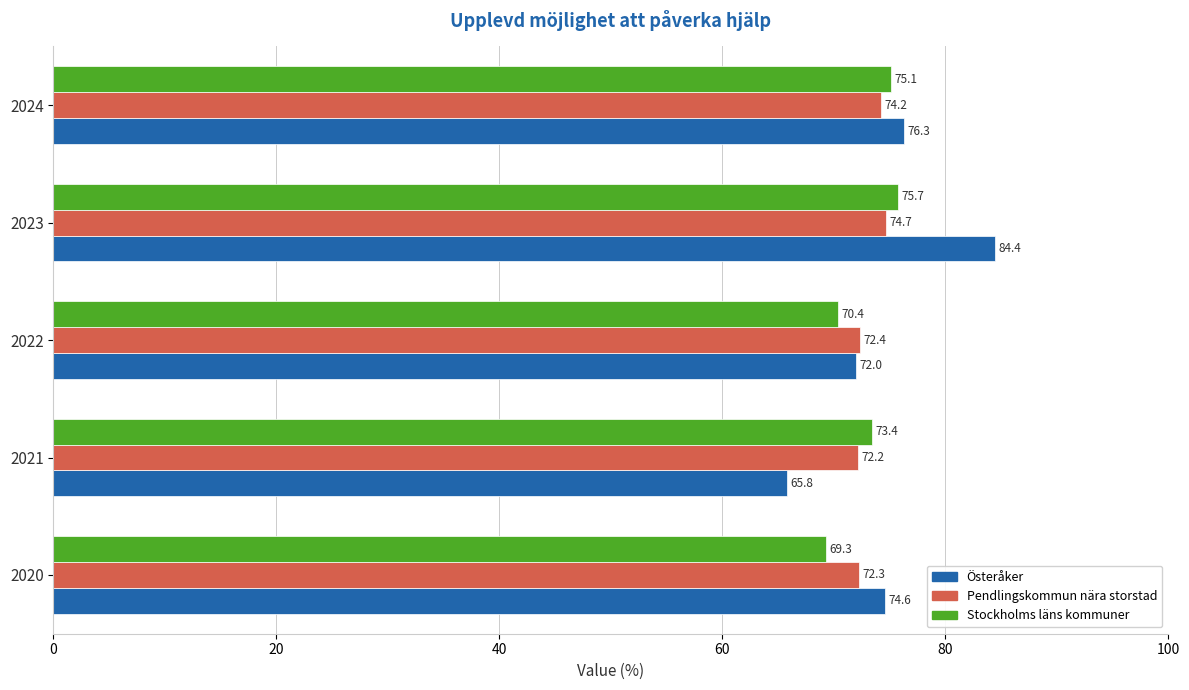

At which category is the sum across all series the highest?

2023